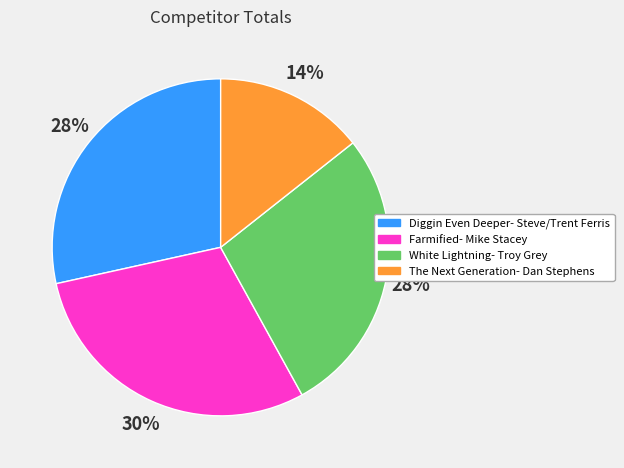

Is there a majority slice in this chart?

No